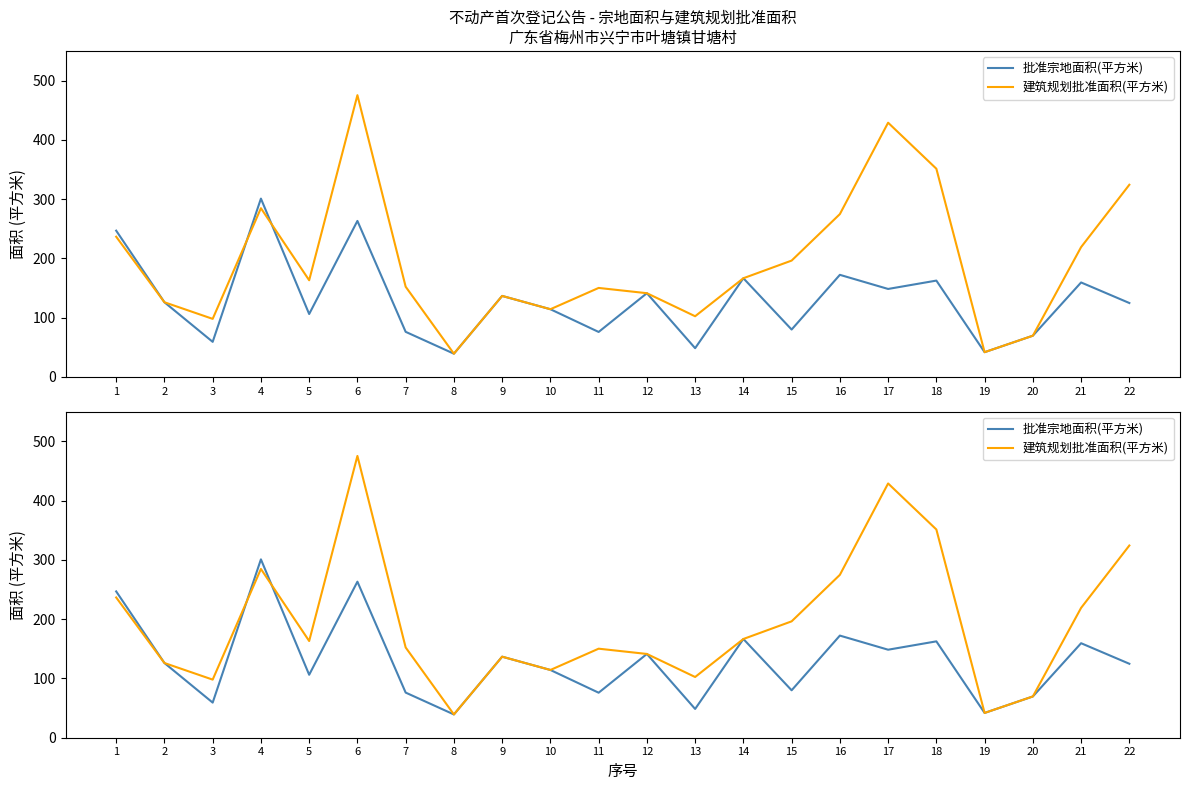

What is the minimum value for 建筑规划批准面积(平方米)?

39.3